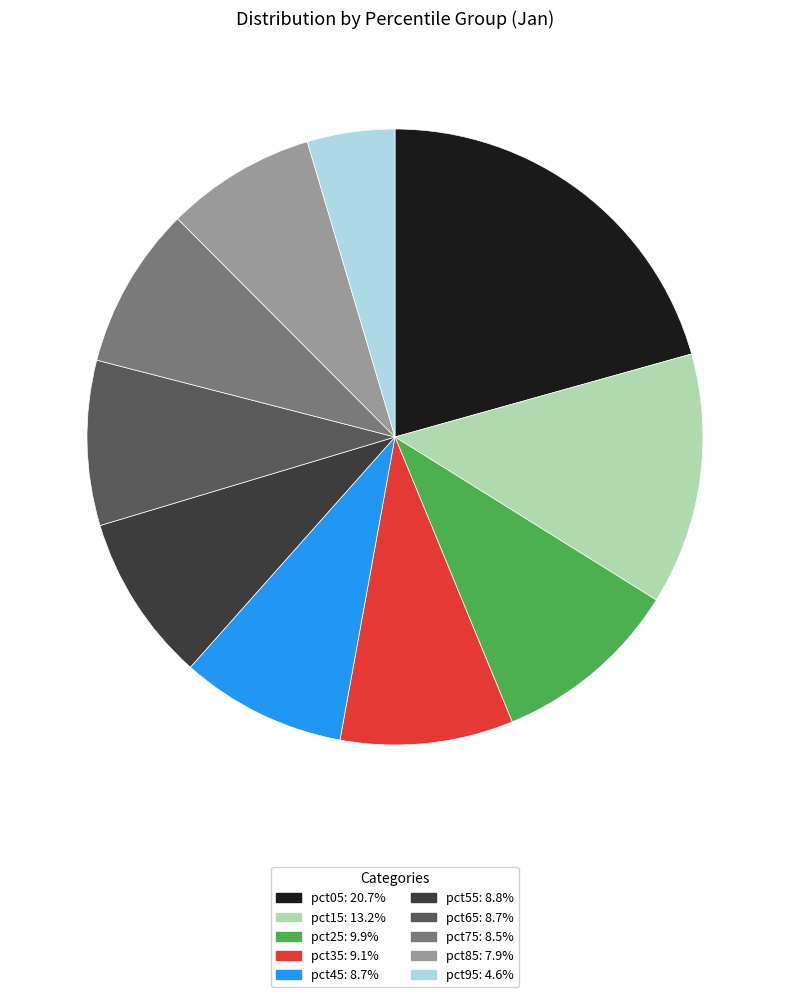

Which has a higher value, pct55 or pct15?

pct15